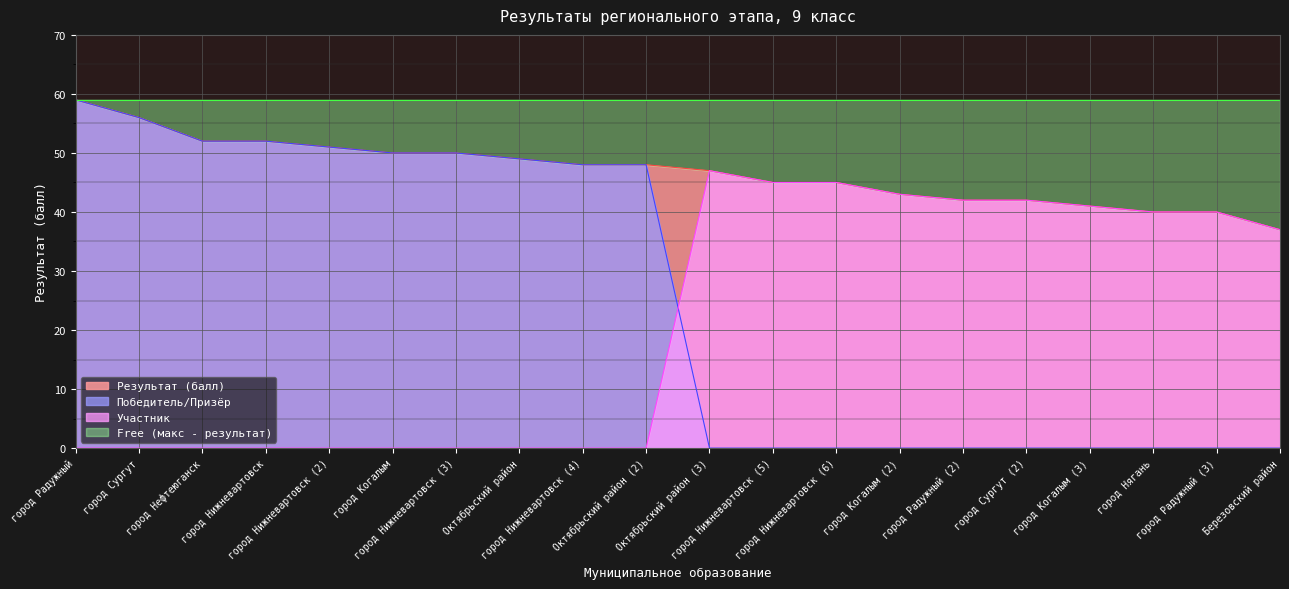

Where is Участник nearest to the value 23?

Березовский район